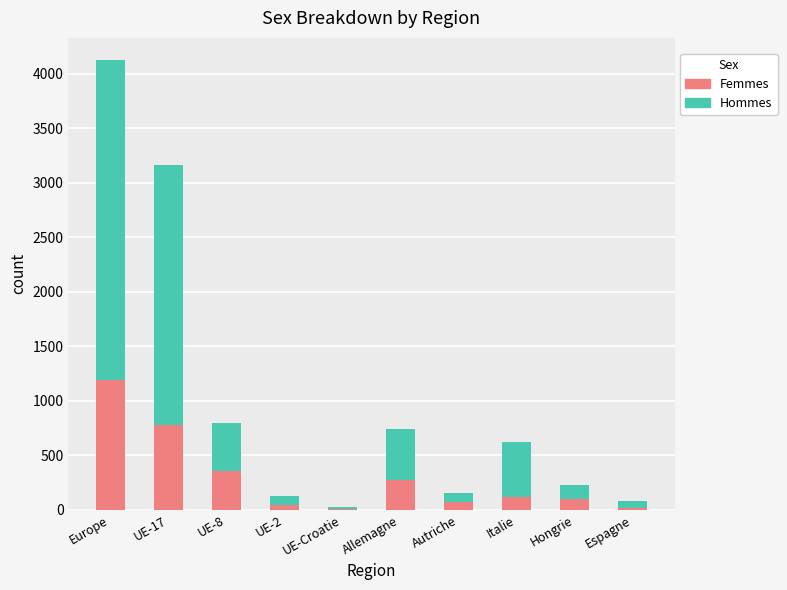

At which category is the sum across all series the highest?

Europe